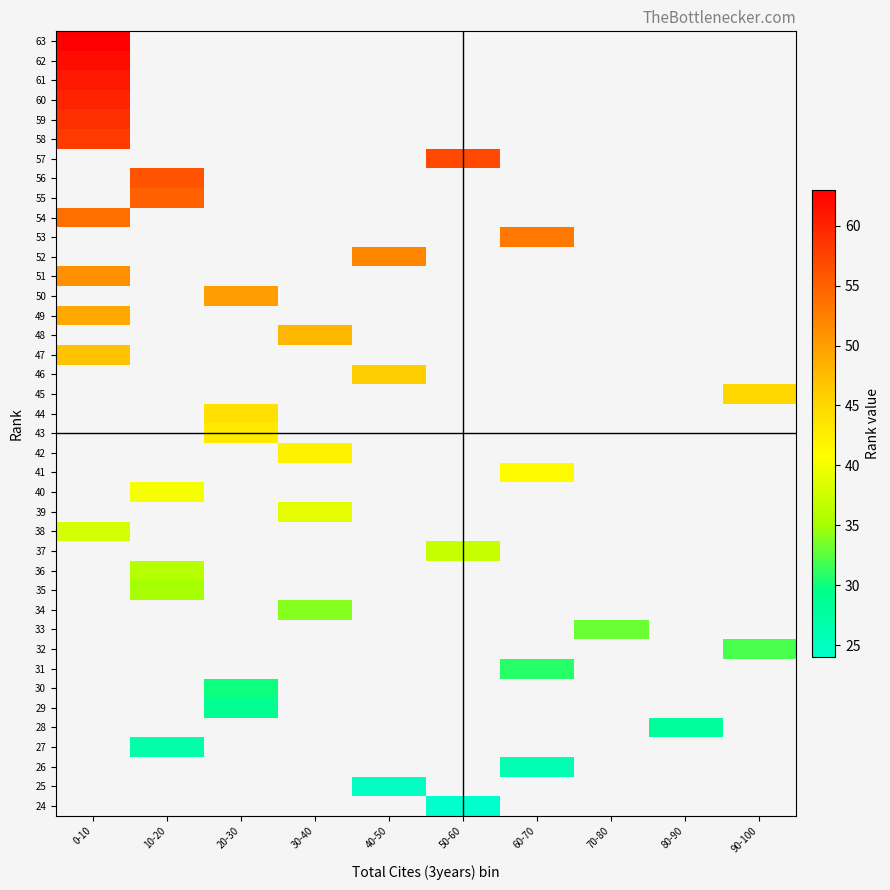

Count the number of categories in the chart.

10